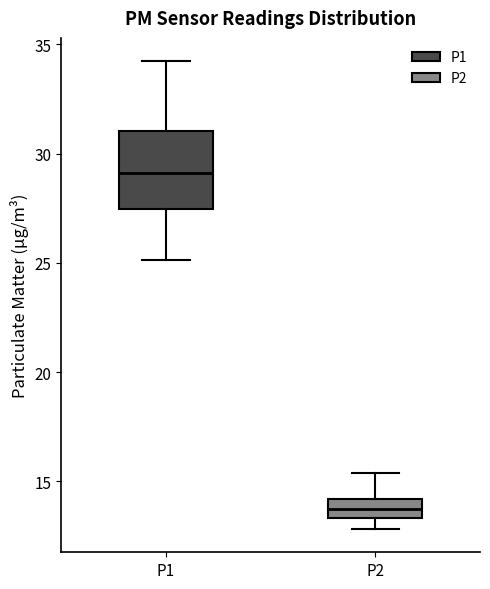

Reading left to right, transcribe this box plot: for each box, give where its median line is, the range the box spans, and where its two whiskers end, as read against the y-axis. The values are not printed on the chart, so give them approximately, as read against the axis.

P1: median 29.0, box 27.5 to 31.0, whiskers 25.0 to 34.0
P2: median 14.0 (inside the box), box 13.5 to 14.0, whiskers 13.0 to 15.5